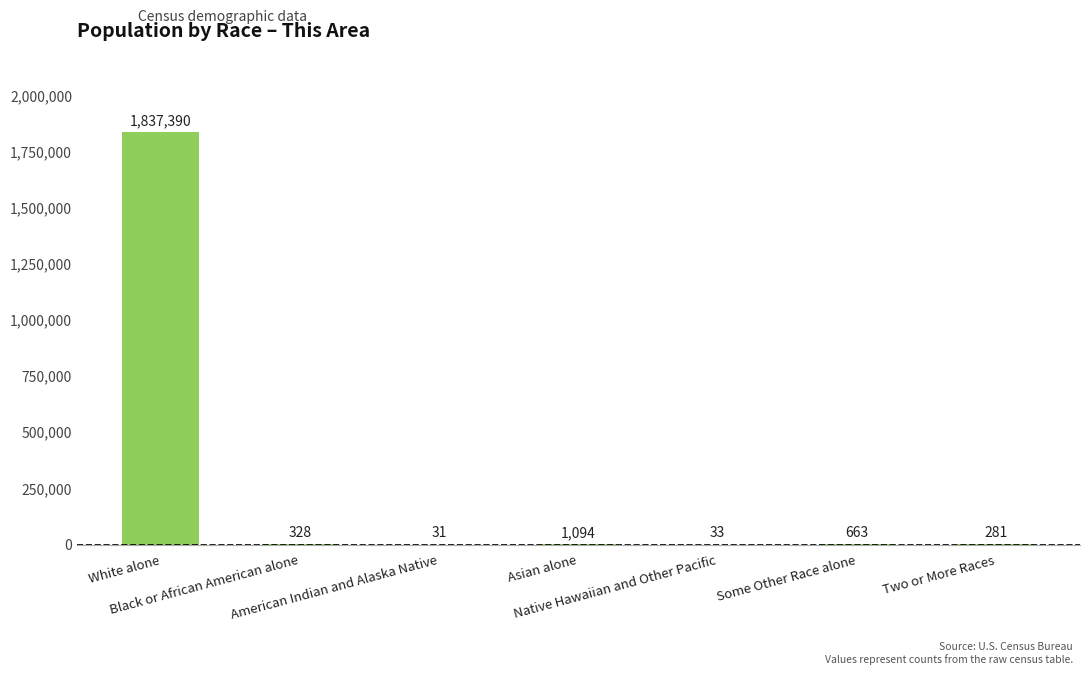

Is it true that the value at American Indian and Alaska Native is 31?

True